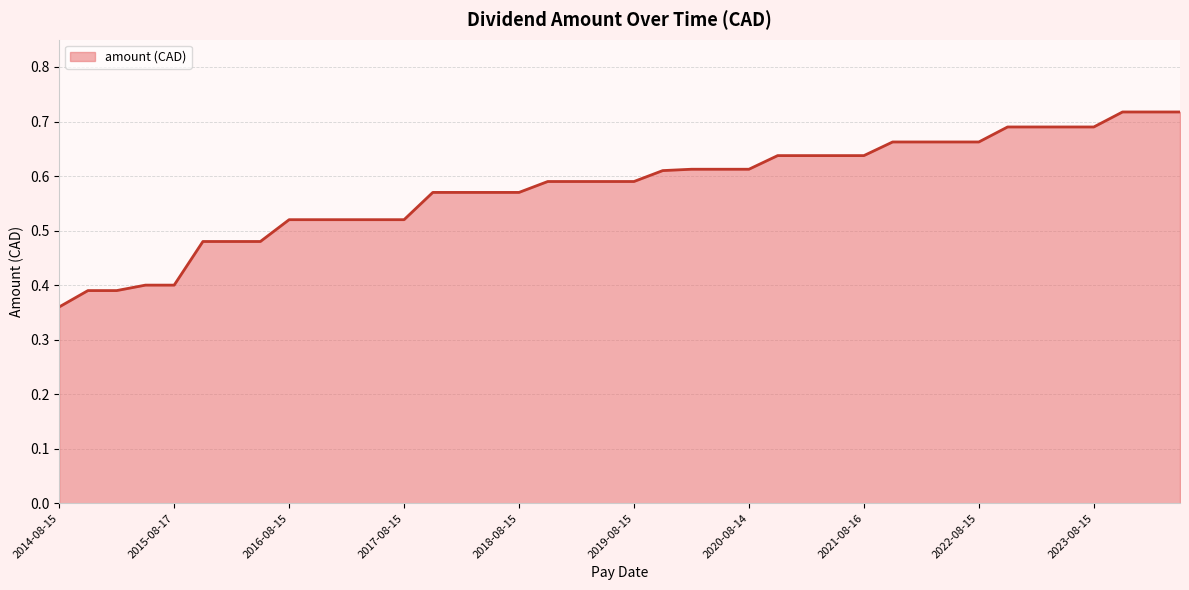

How many lines are shown in the chart?

1